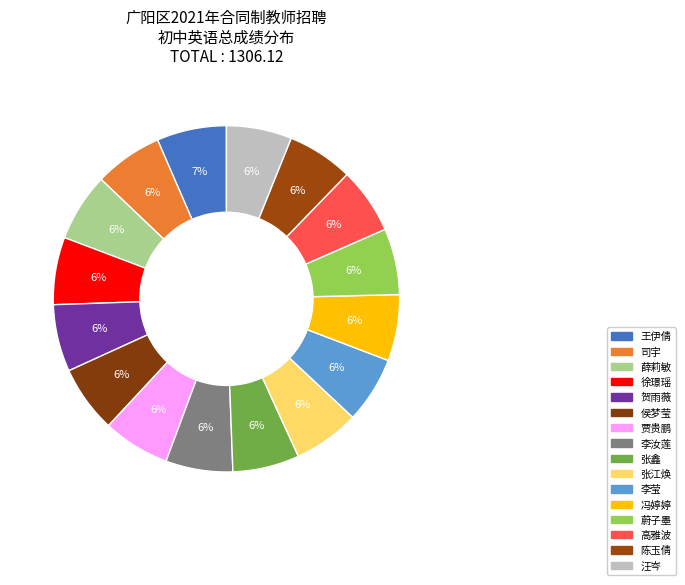

How many slices are in this pie chart?

16